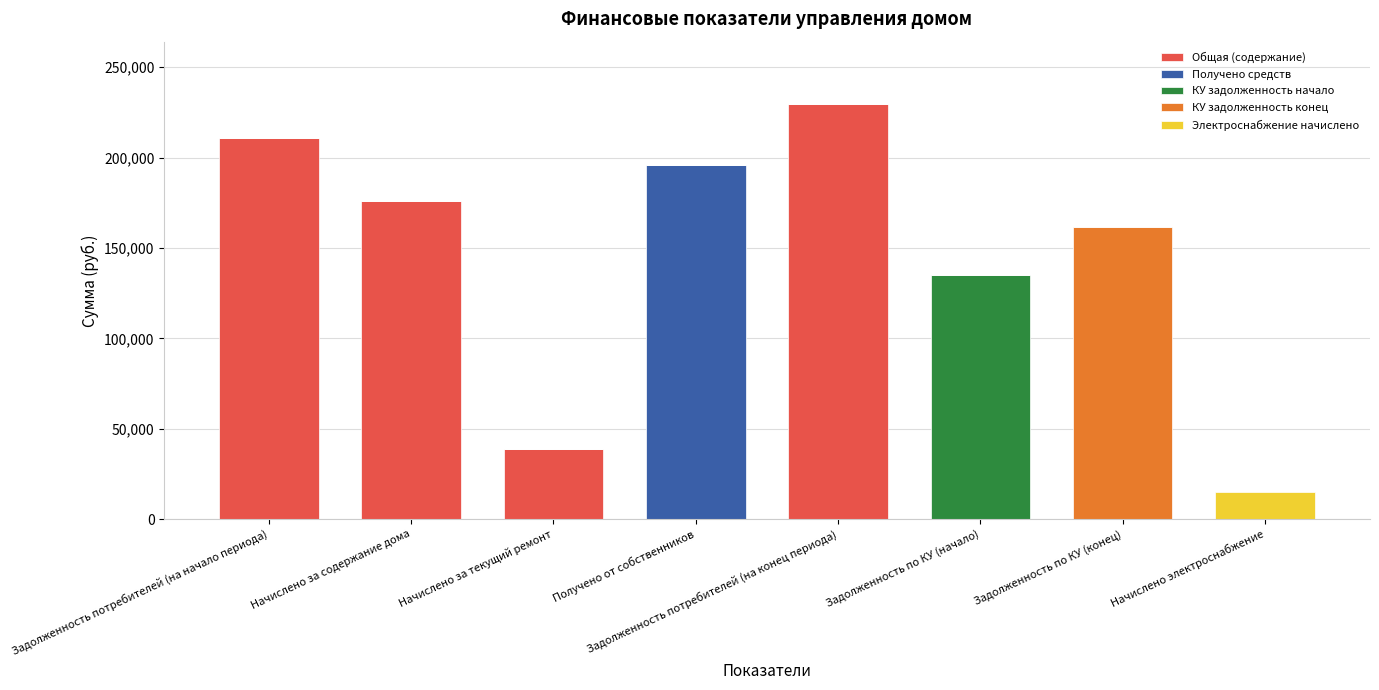

Where is Общая (содержание) nearest to the value 114849?

Начислено за содержание дома